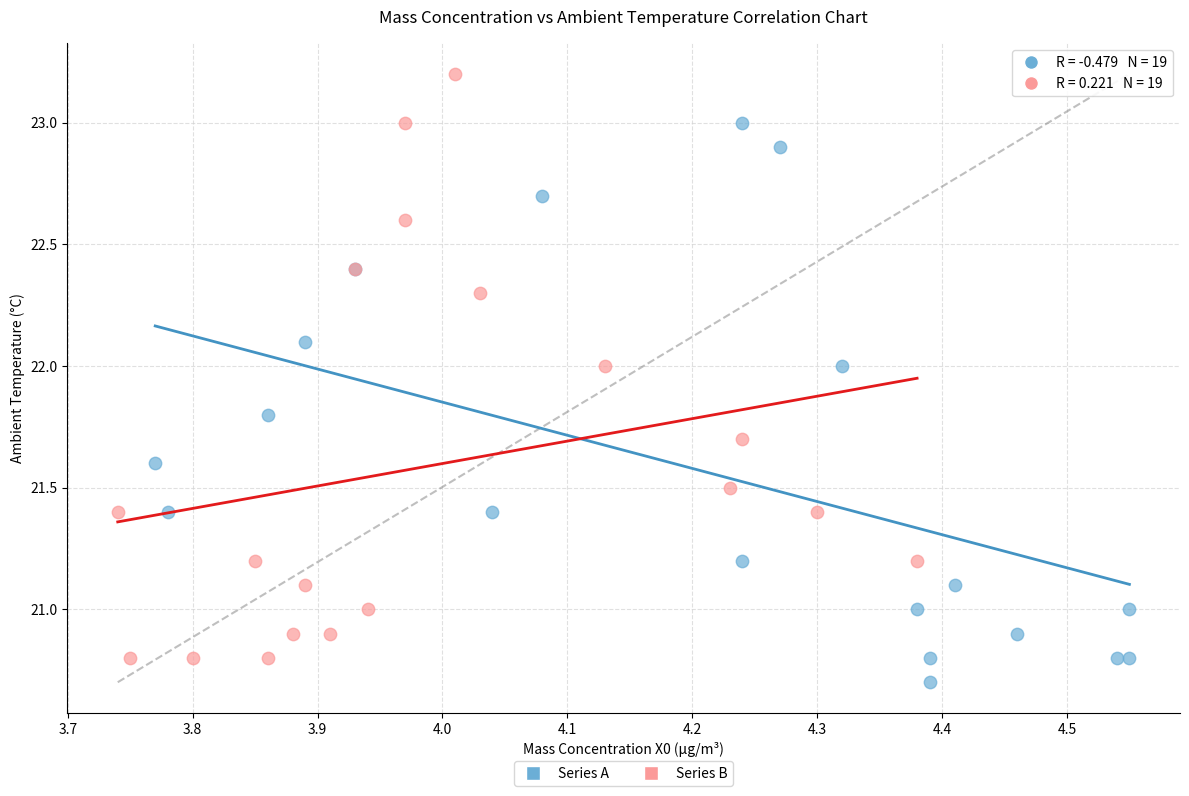

Which series has the largest Y range (max minus min)?

Series B